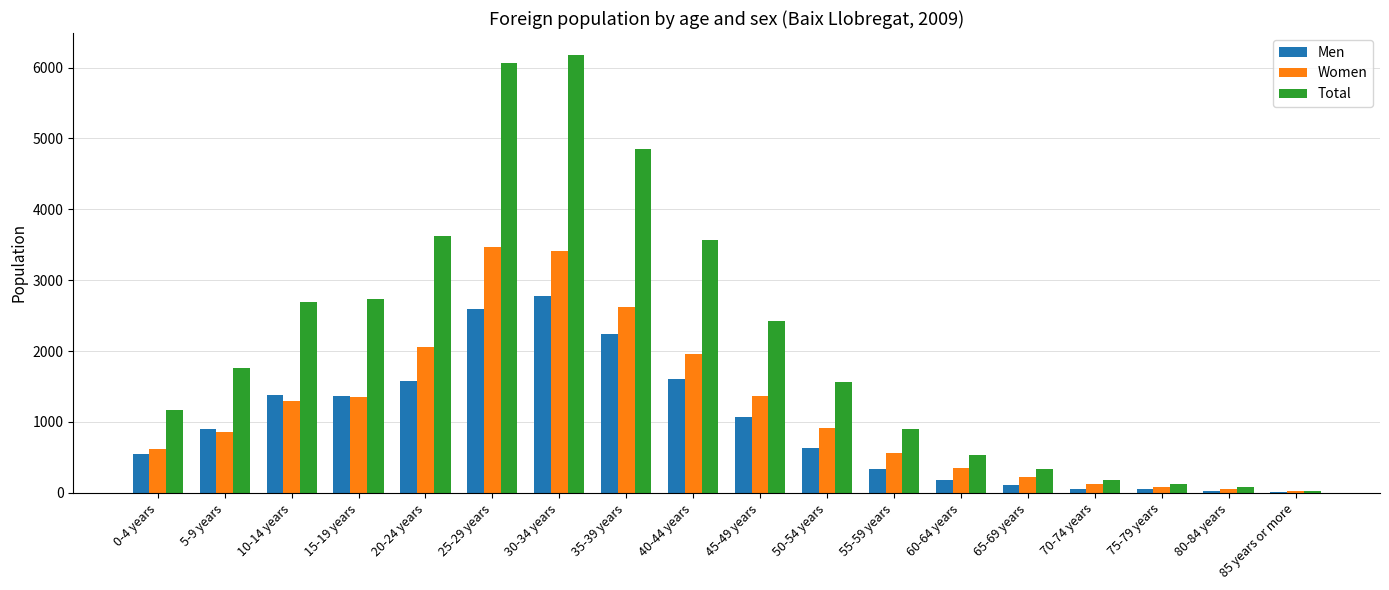

What is the sum of all Men values?

17490